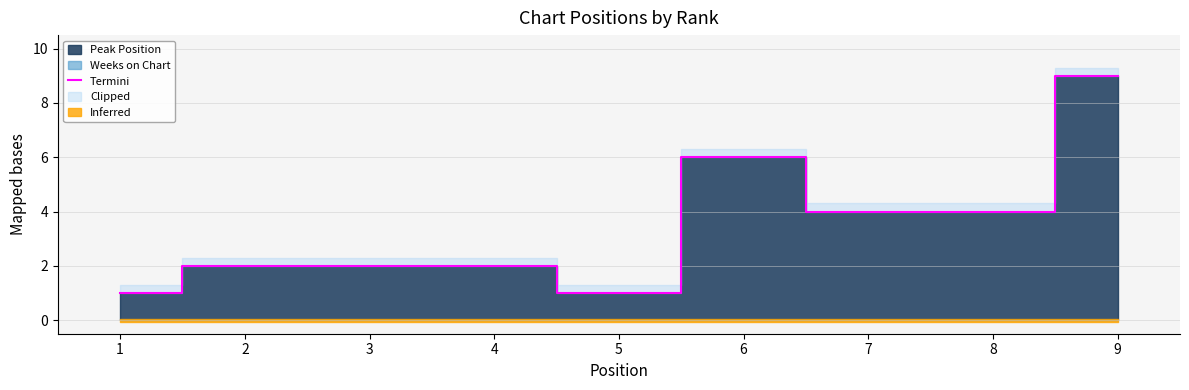

What is the value of the 4th point from the left?

2